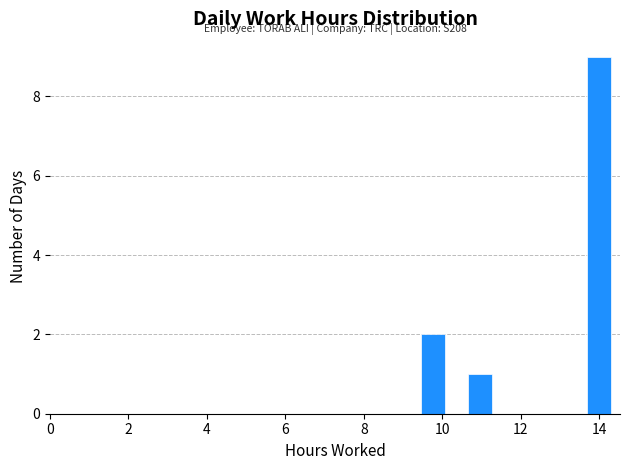

Around what value on the x-axis is the tallest bar? Give the approximate position of its centre, as read against the axis.

14.0